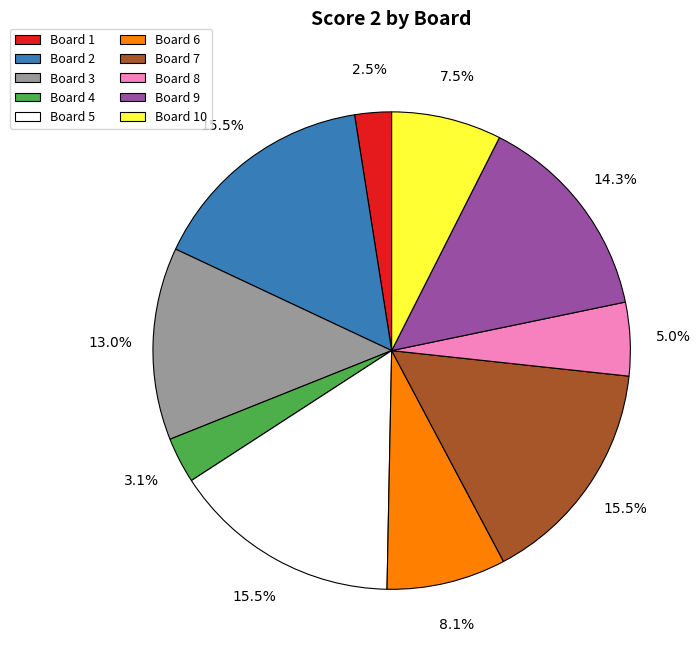

Is there a majority slice in this chart?

No